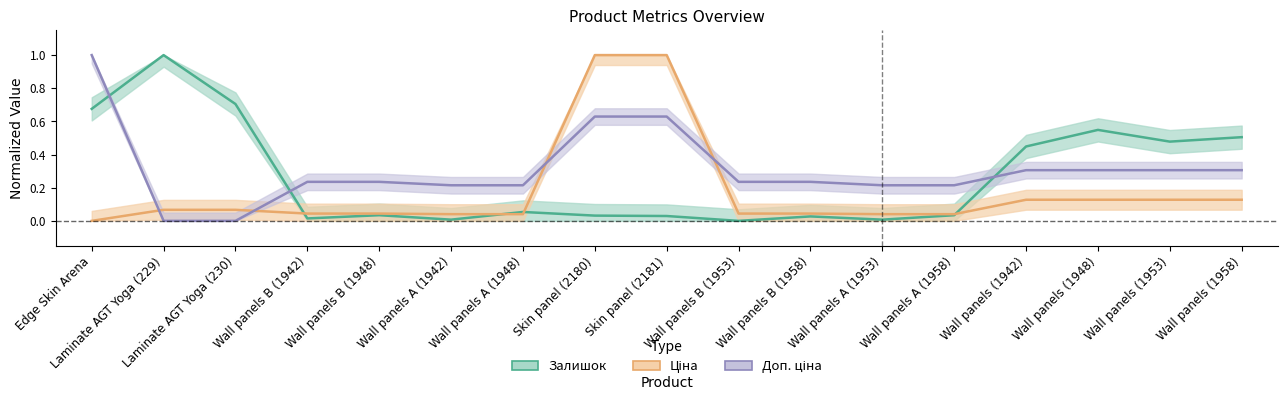

Which series has the widest spread of values?

Залишок